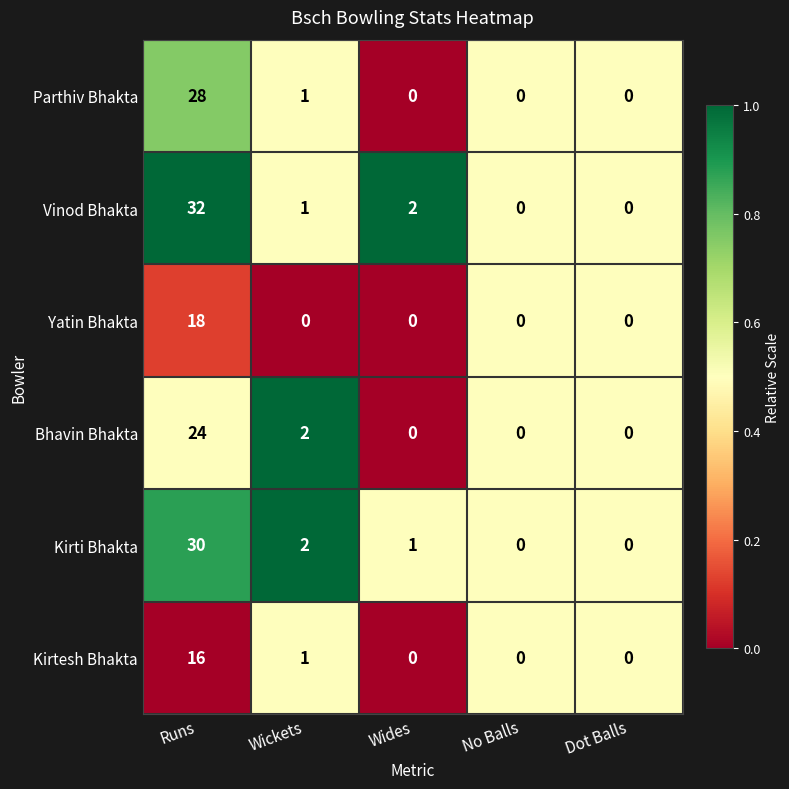

Which category has the highest value in the Parthiv Bhakta series?

Runs